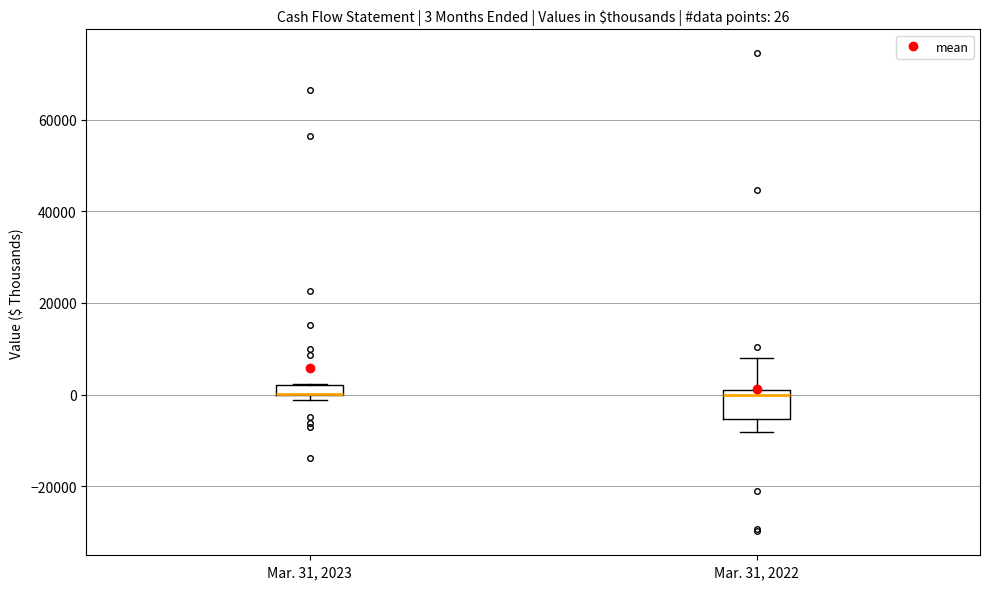

Comparing the boxes themselves (not the whiskers), which one is the tallest?

Mar. 31, 2022